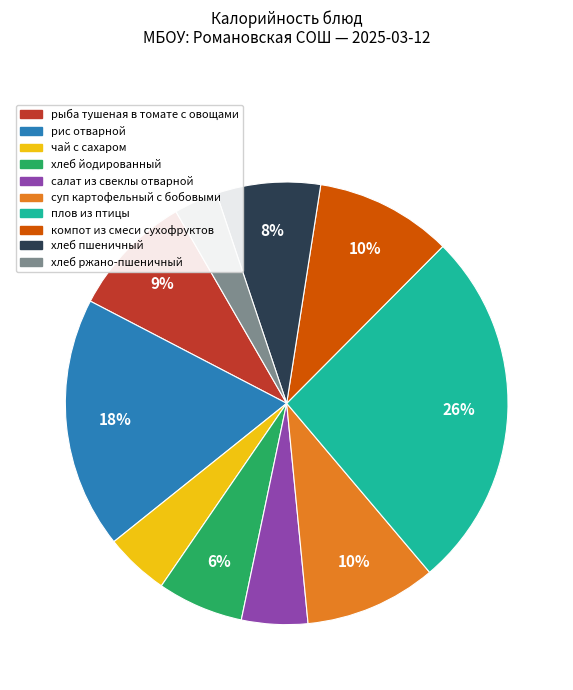

True or false: суп картофельный с бобовыми accounts for 1% of the total.

False